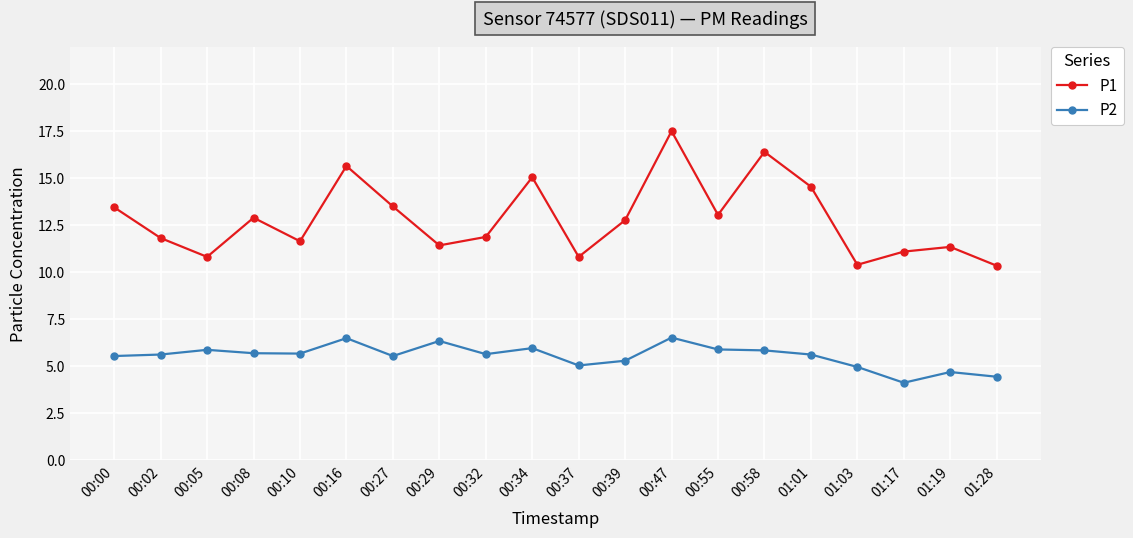

What is the difference between the highest and lowest values at 00:10?

6.0